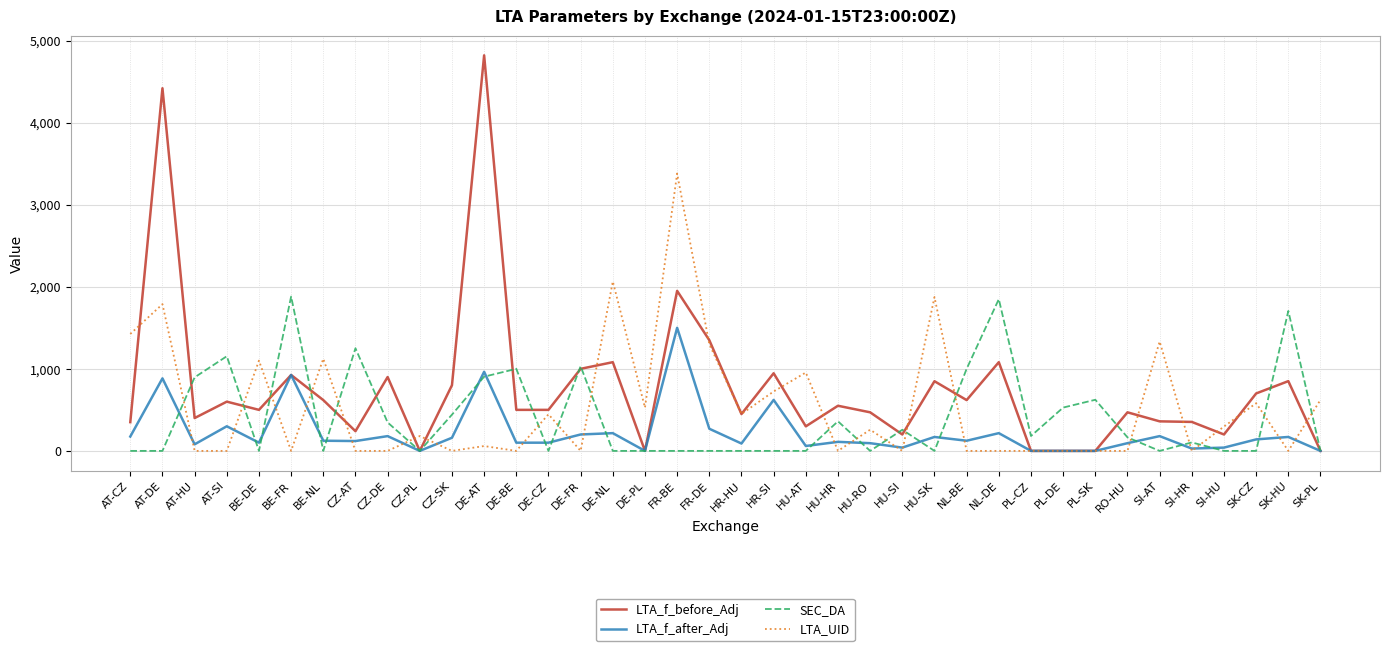

Which series has the largest range (max minus min)?

LTA_f_before_Adj